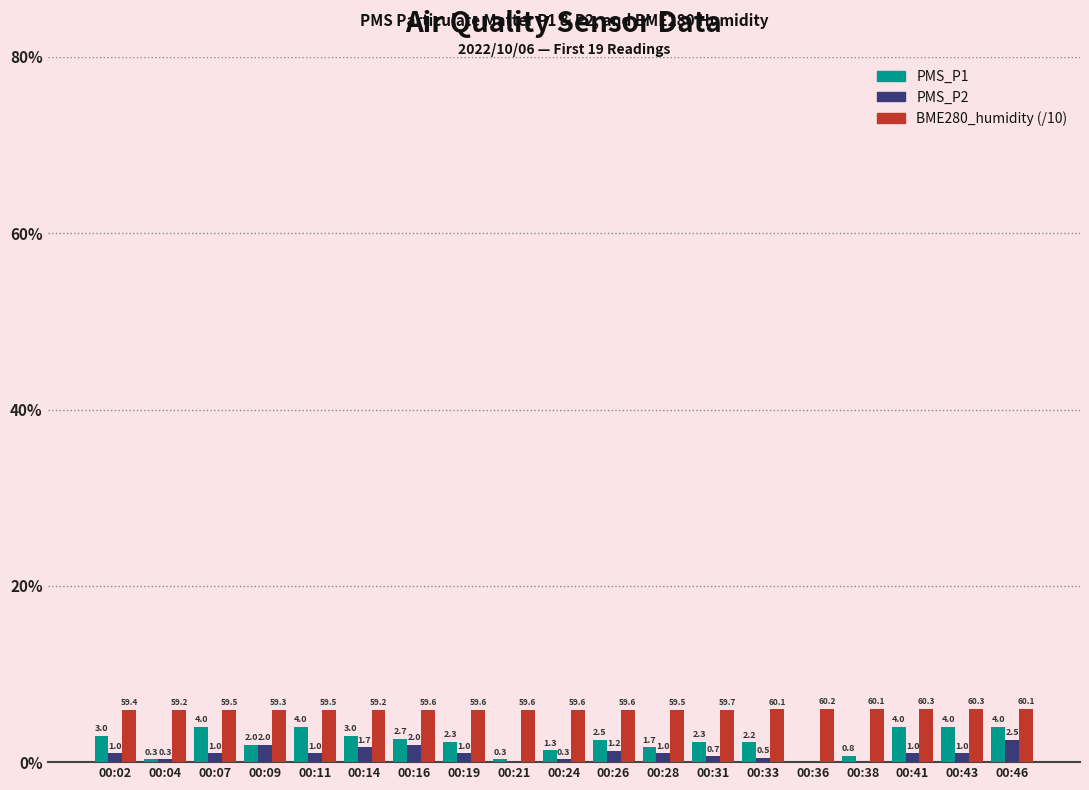

Which category has the highest value in the PMS_P2 series?

00:46